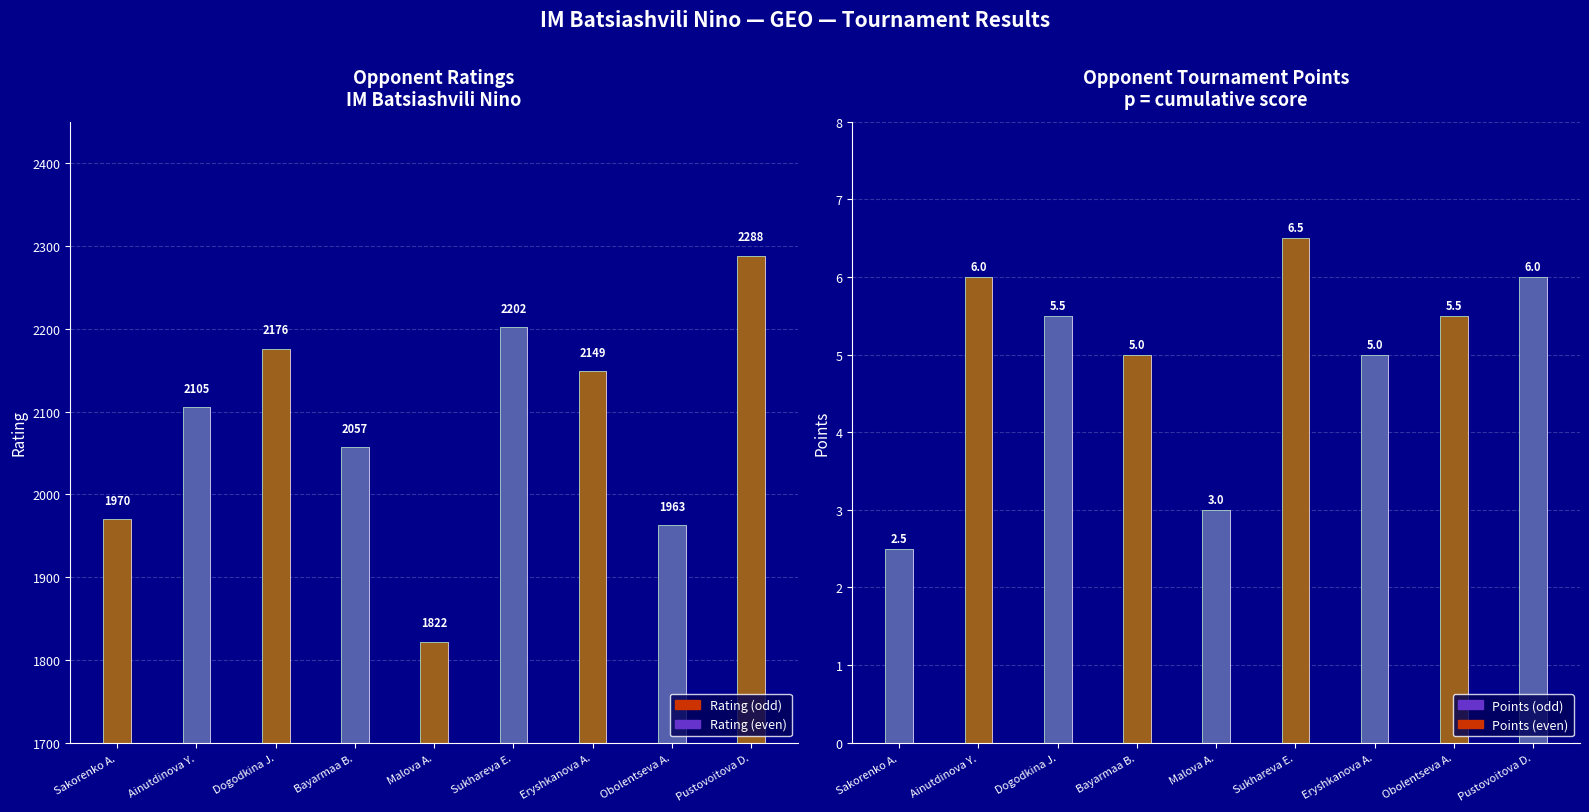

Which series has the largest range (max minus min)?

Rating